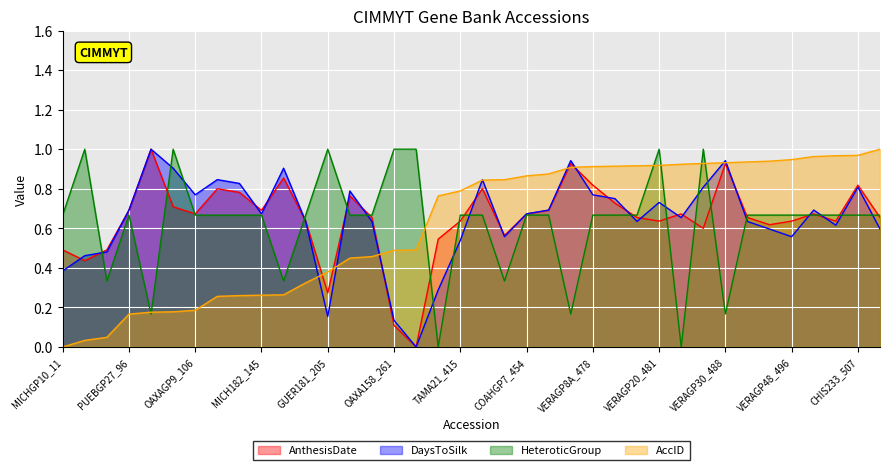

What is the value of the DaysToSilk point at the 26th from the left?

0.8